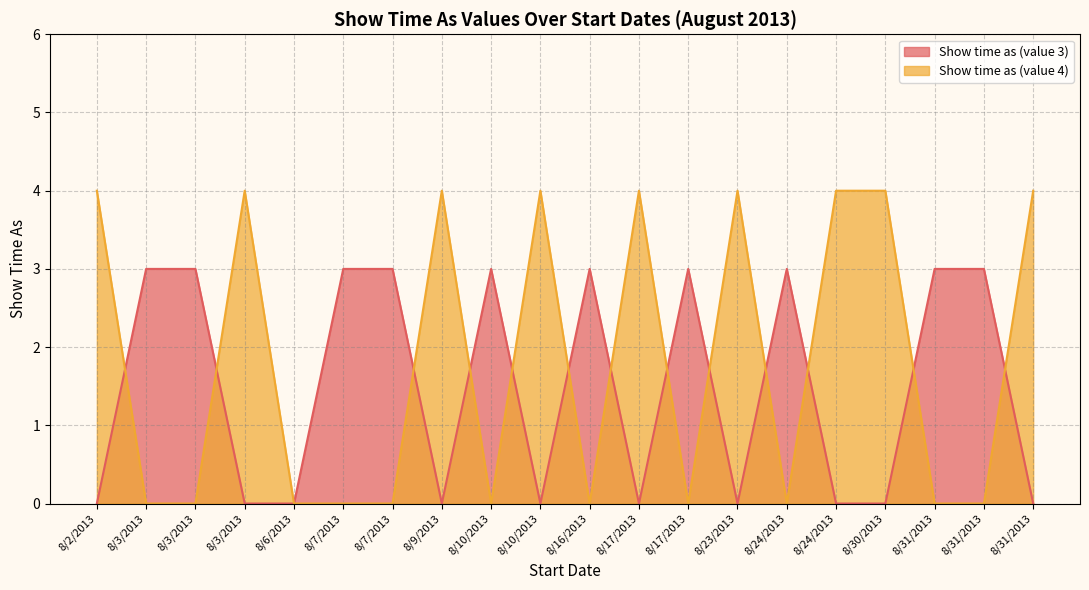

The Show time as (value 4) series shows 3 at 8/30/2013. True or false?

False